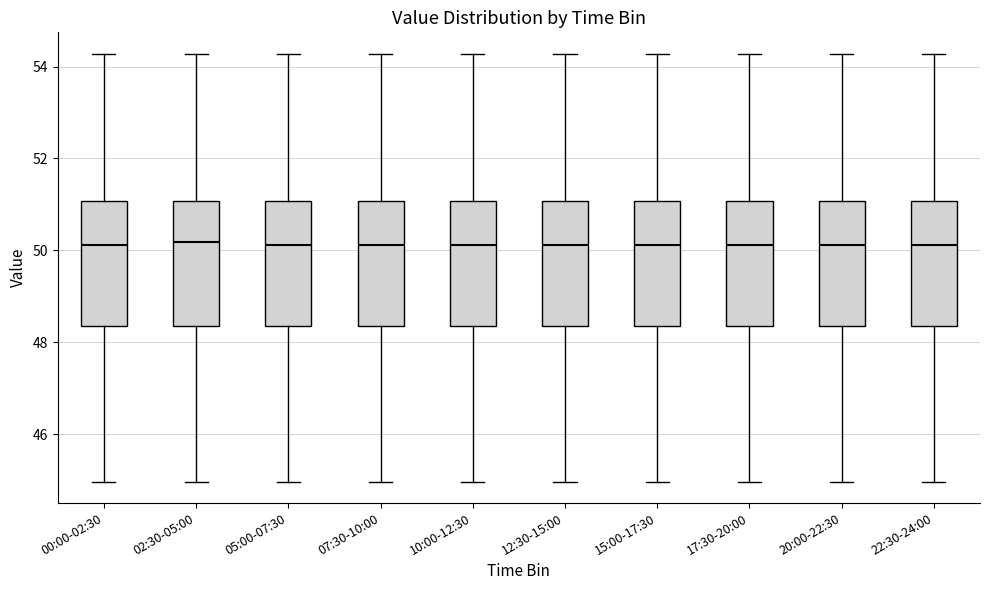

Reading left to right, transcribe this box plot: for each box, give where its median line is, the range the box spans, and where its two whiskers end, as read against the y-axis. The values are not printed on the chart, so give them approximately, as read against the axis.

00:00-02:30: median 50.2, box 48.4 to 51.0, whiskers 45.0 to 54.2
02:30-05:00: median 50.2, box 48.4 to 51.0, whiskers 45.0 to 54.2
05:00-07:30: median 50.2, box 48.4 to 51.0, whiskers 45.0 to 54.2
07:30-10:00: median 50.2, box 48.4 to 51.0, whiskers 45.0 to 54.2
10:00-12:30: median 50.2, box 48.4 to 51.0, whiskers 45.0 to 54.2
12:30-15:00: median 50.2, box 48.4 to 51.0, whiskers 45.0 to 54.2
15:00-17:30: median 50.2, box 48.4 to 51.0, whiskers 45.0 to 54.2
17:30-20:00: median 50.2, box 48.4 to 51.0, whiskers 45.0 to 54.2
20:00-22:30: median 50.2, box 48.4 to 51.0, whiskers 45.0 to 54.2
22:30-24:00: median 50.2, box 48.4 to 51.0, whiskers 45.0 to 54.2